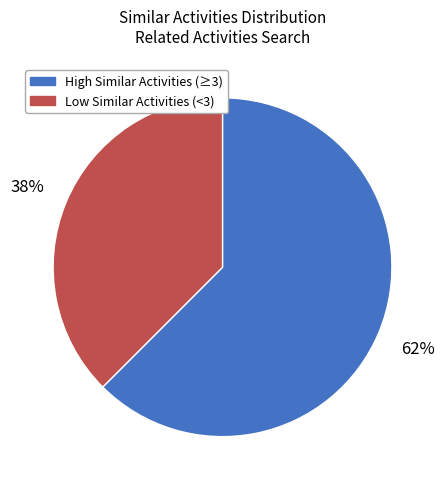

How many slices are in this pie chart?

2